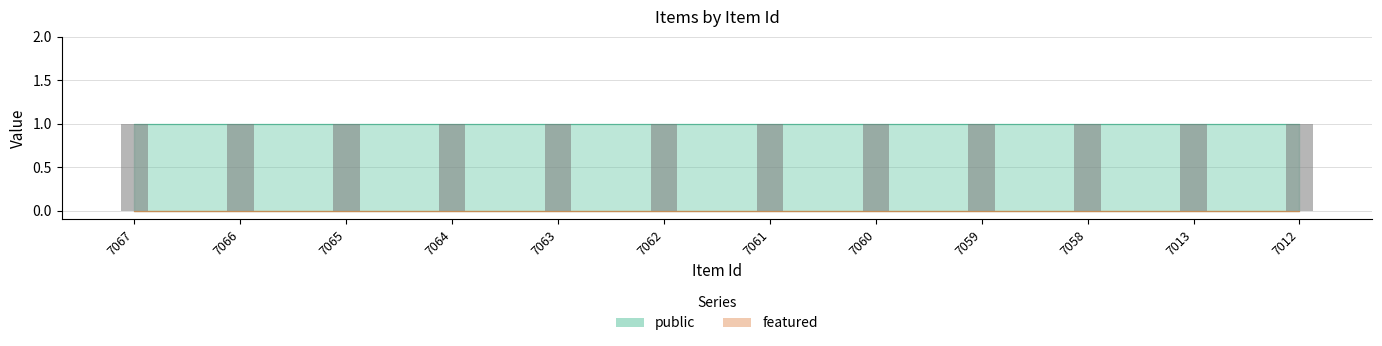

Which series has the widest spread of values?

public